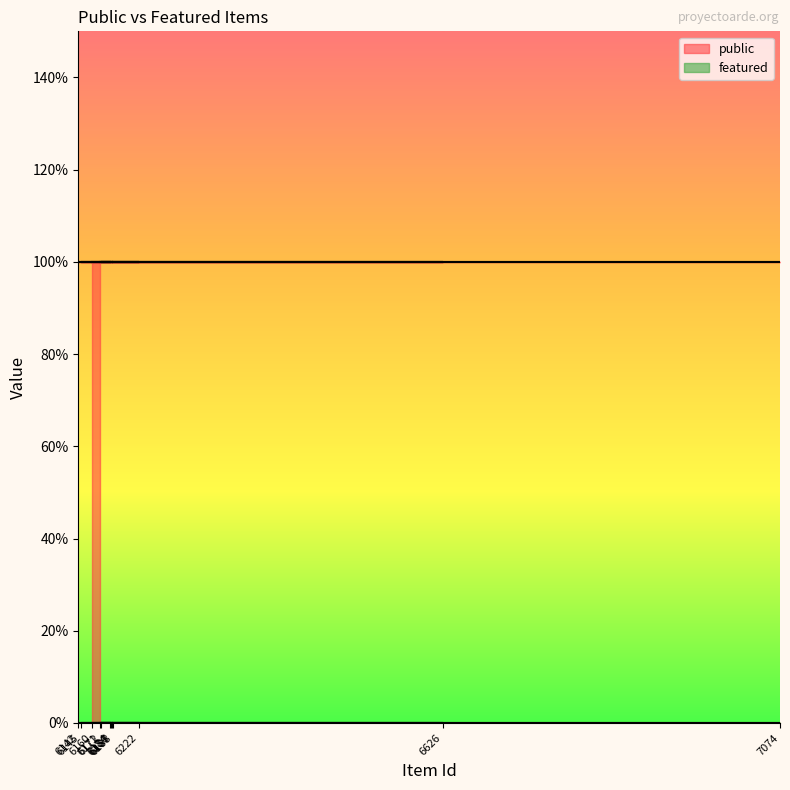

Which series has the widest spread of values?

public